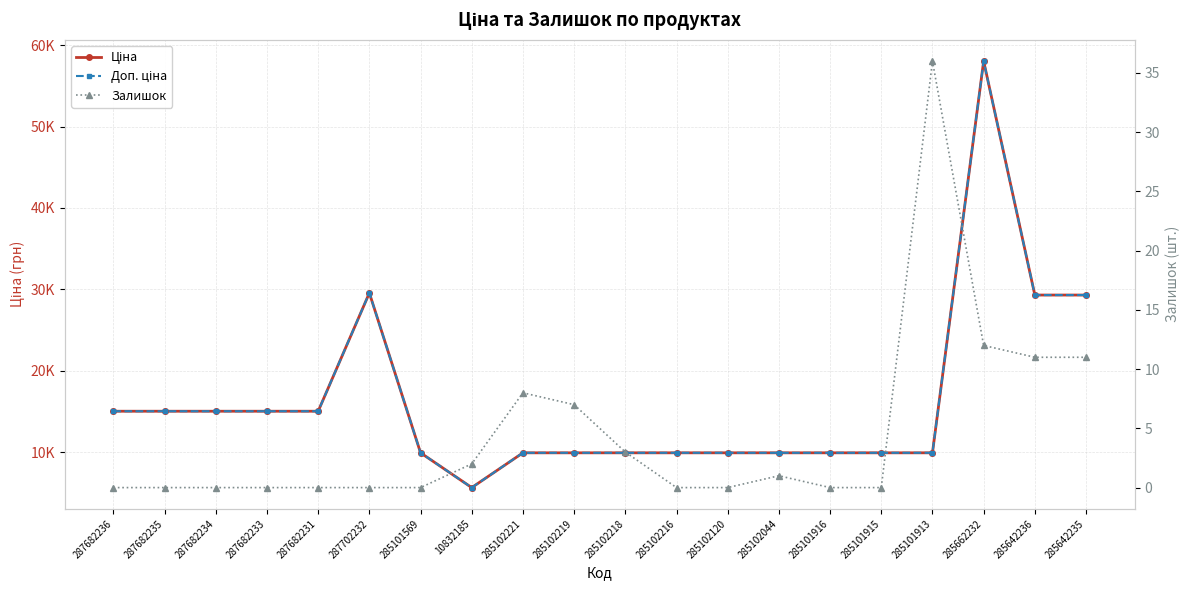

Which has a higher value, 287682235 or 285101916?

287682235